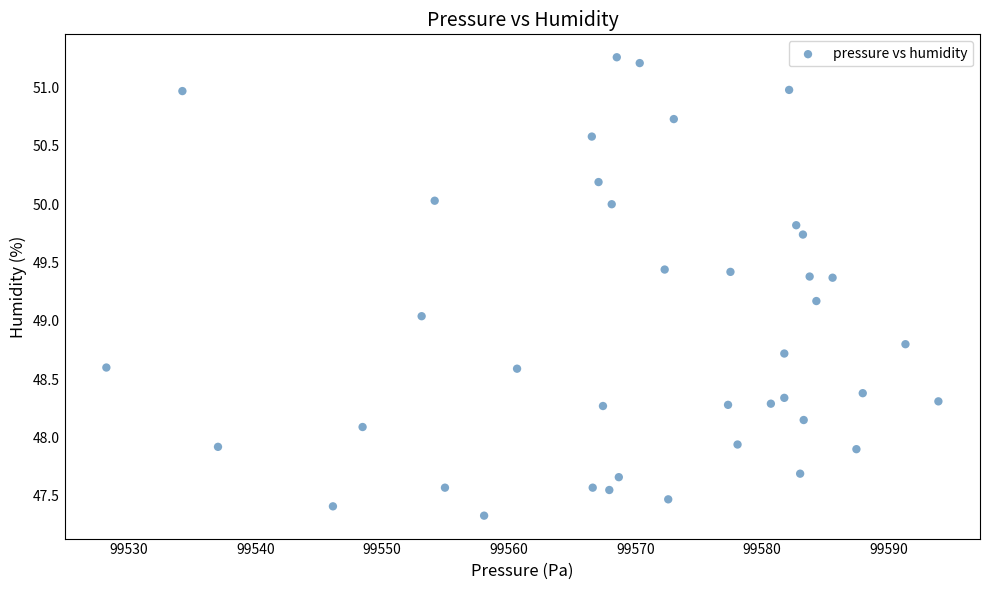

What is the range of Y values (max minus min)?

3.9